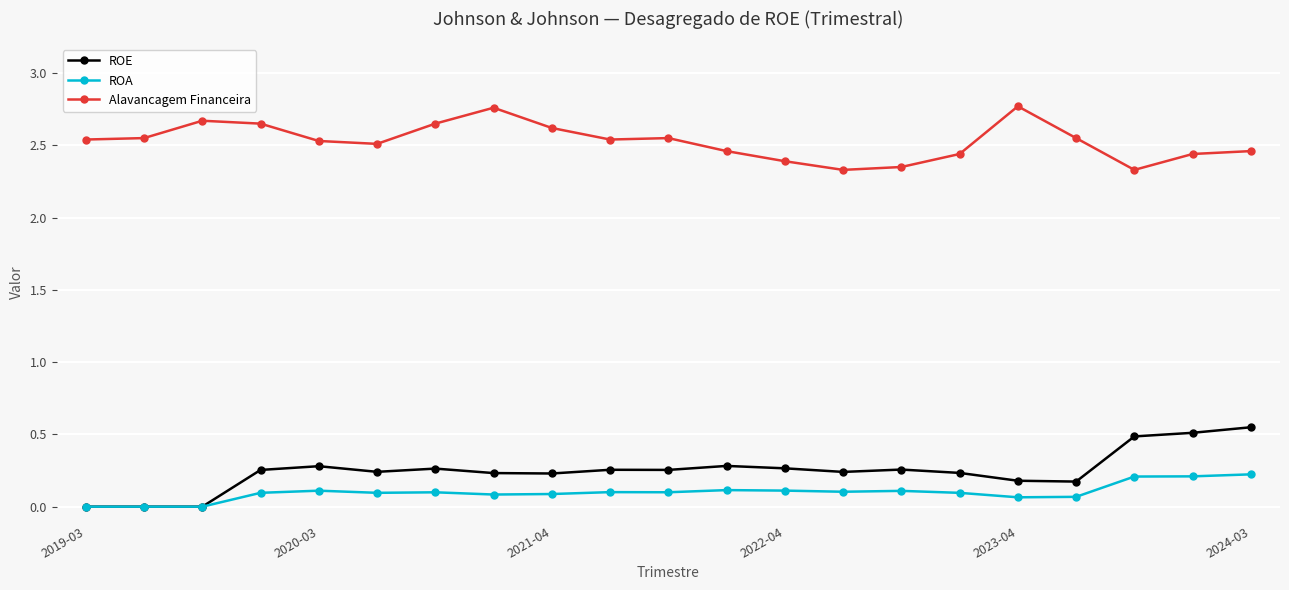

Which series has the largest range (max minus min)?

ROE